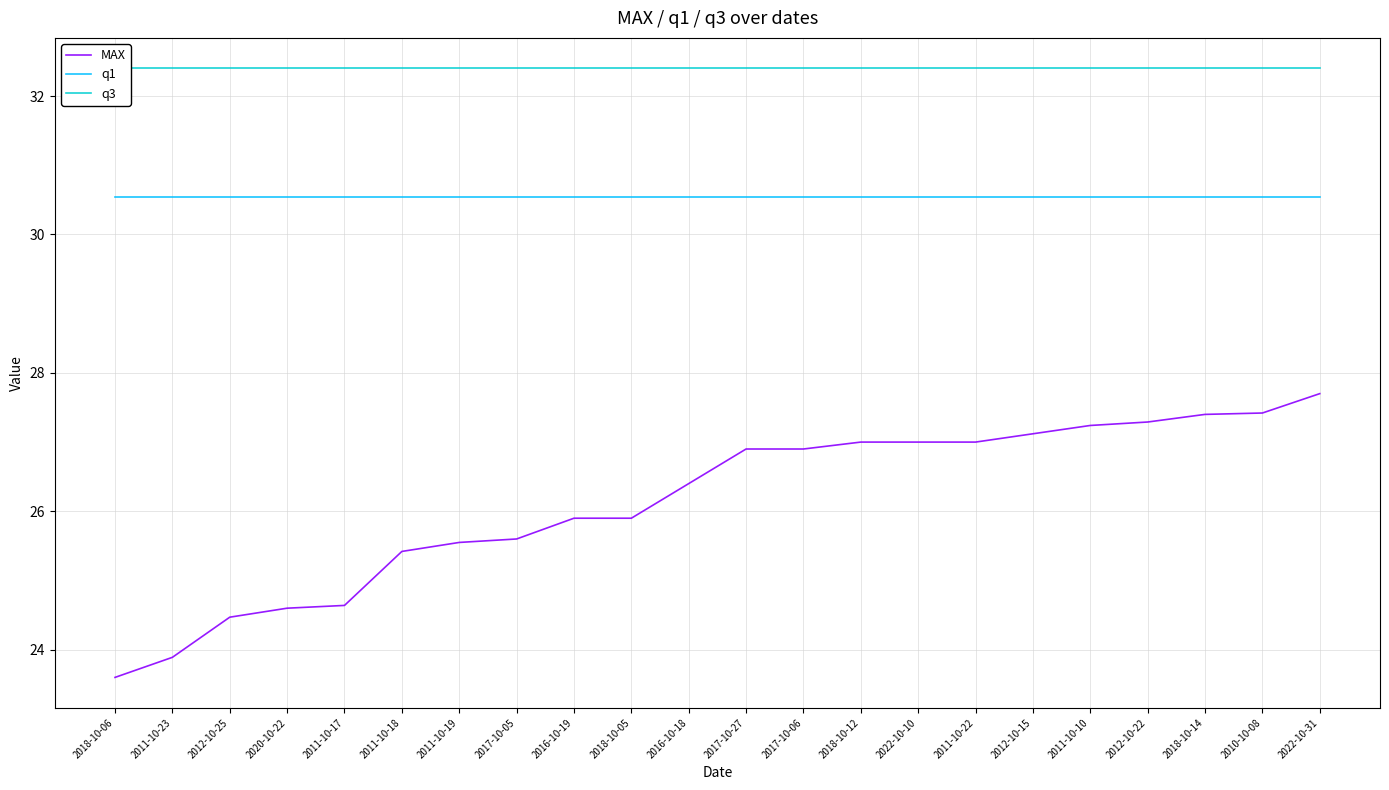

Where is q1 nearest to the value 30?

2018-10-06